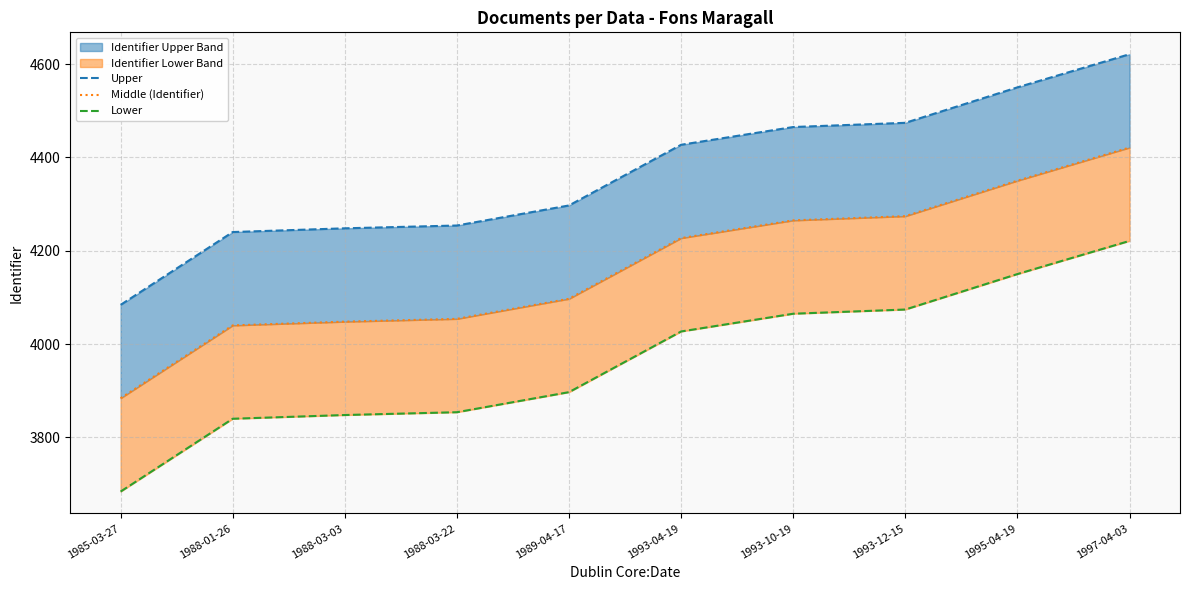

Is it true that Lower equals 3684 at 1985-03-27?

True